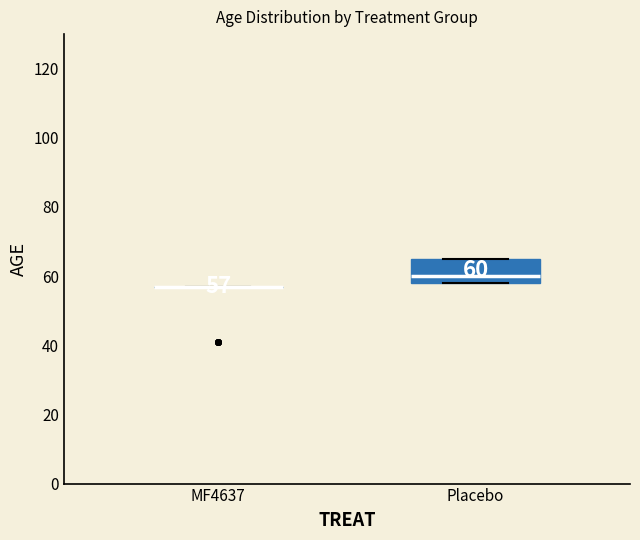

Which box is the tallest, from its lower edge to its upper edge?

Placebo